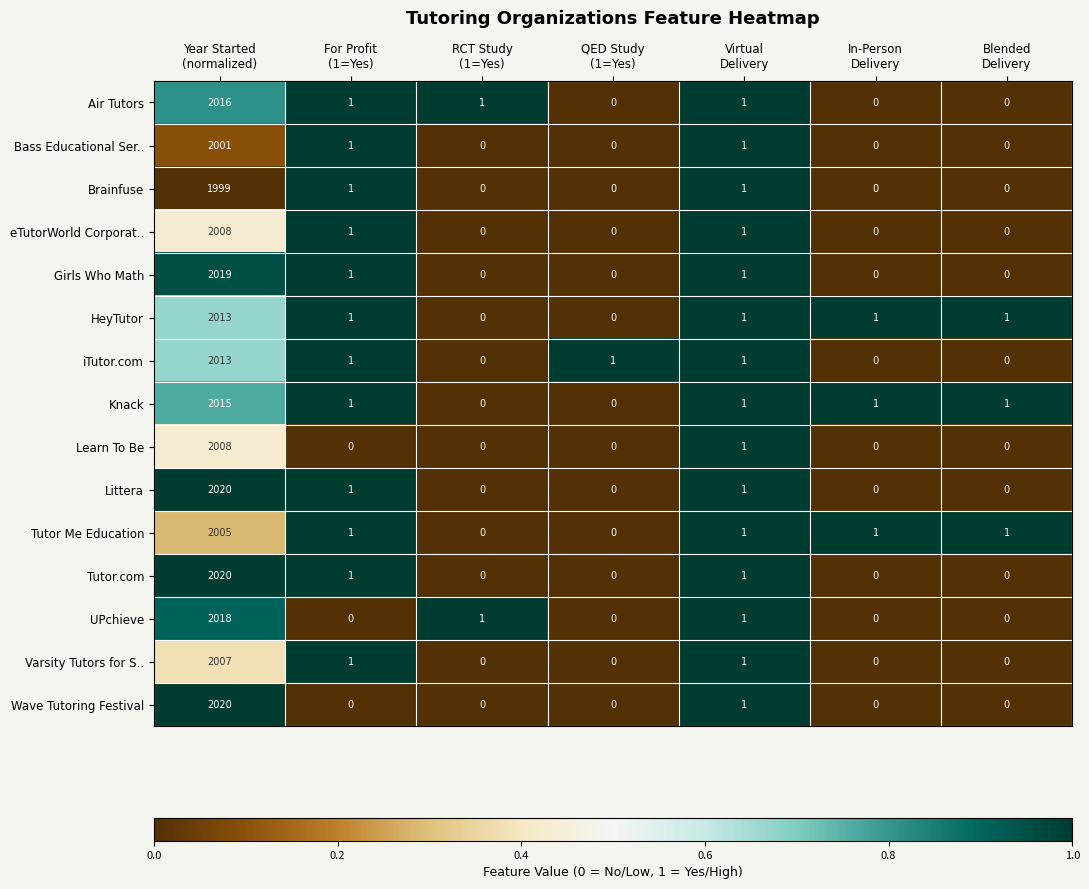

What is the maximum value shown in the chart?

2020